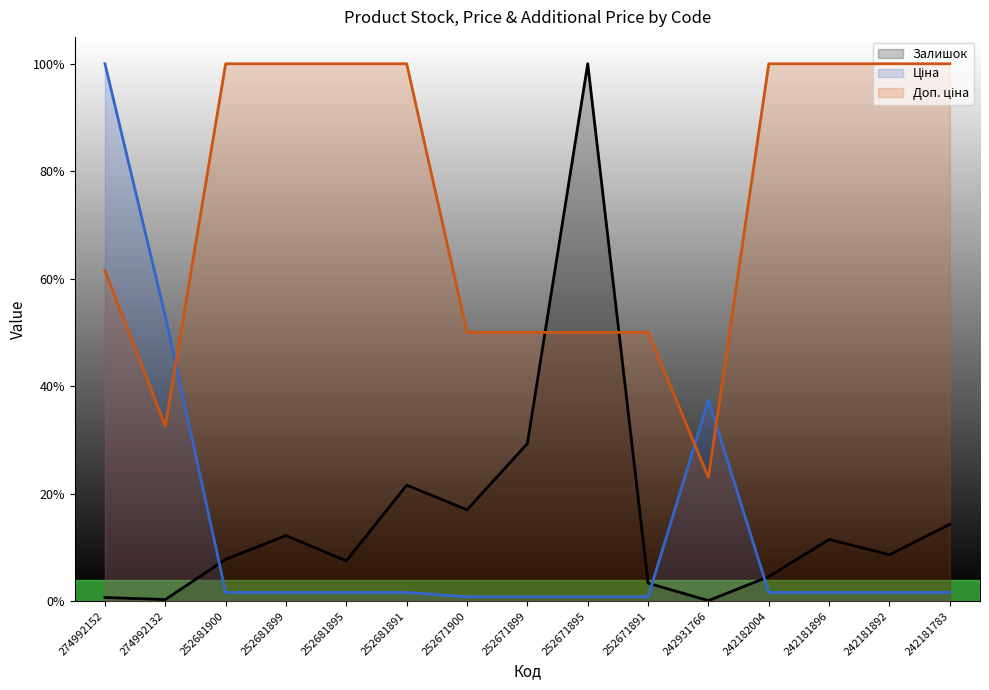

Is it true that Доп. ціна equals 0.3 at 274992132?

True